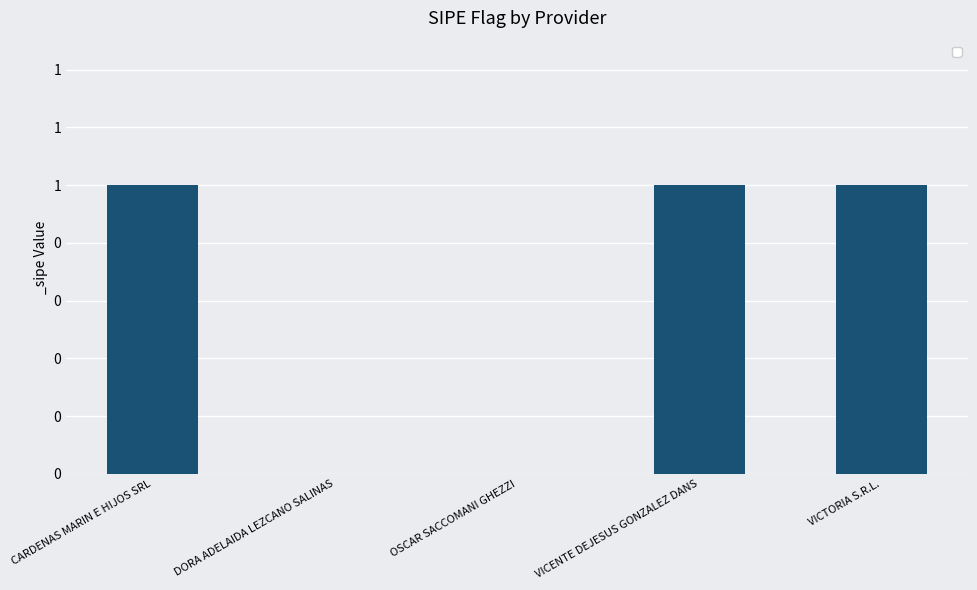

At which label is the value closest to 0?

DORA ADELAIDA LEZCANO SALINAS